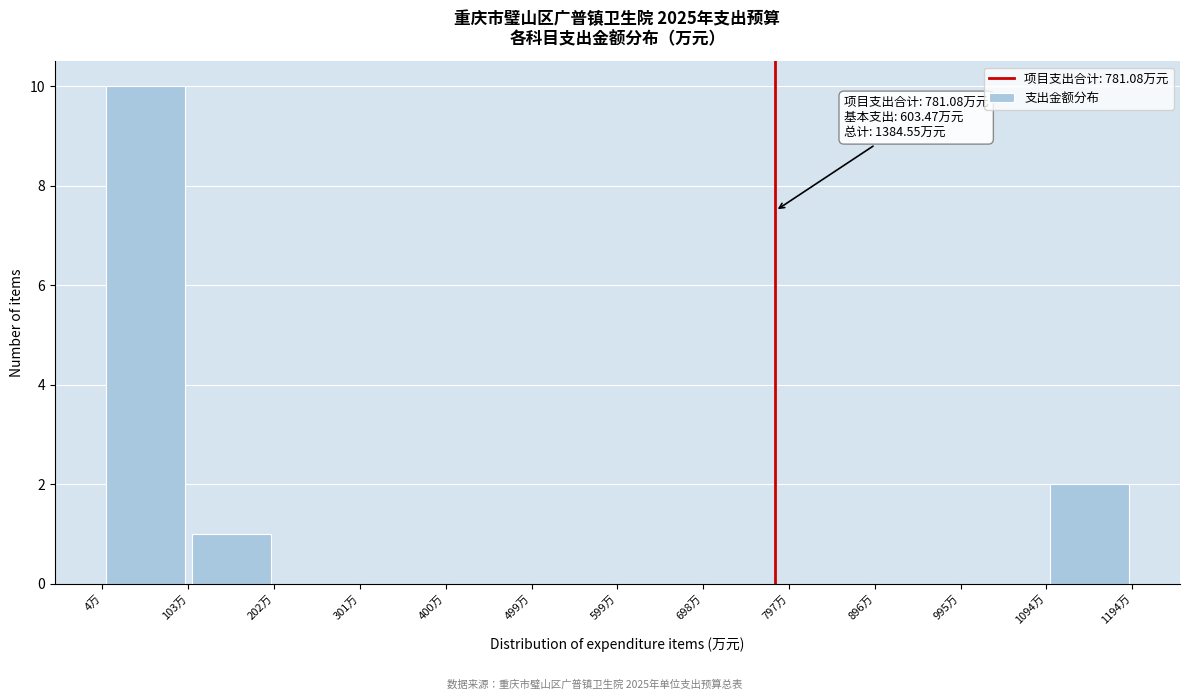

Which range on the x-axis has the tallest bar?

0 to 100